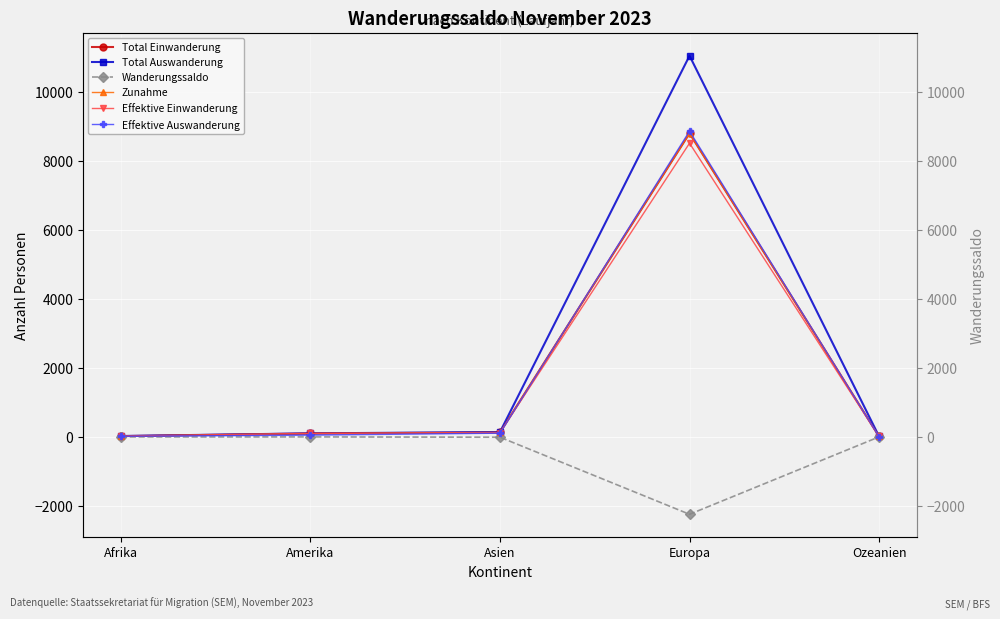

What position from the right is Europa?

2